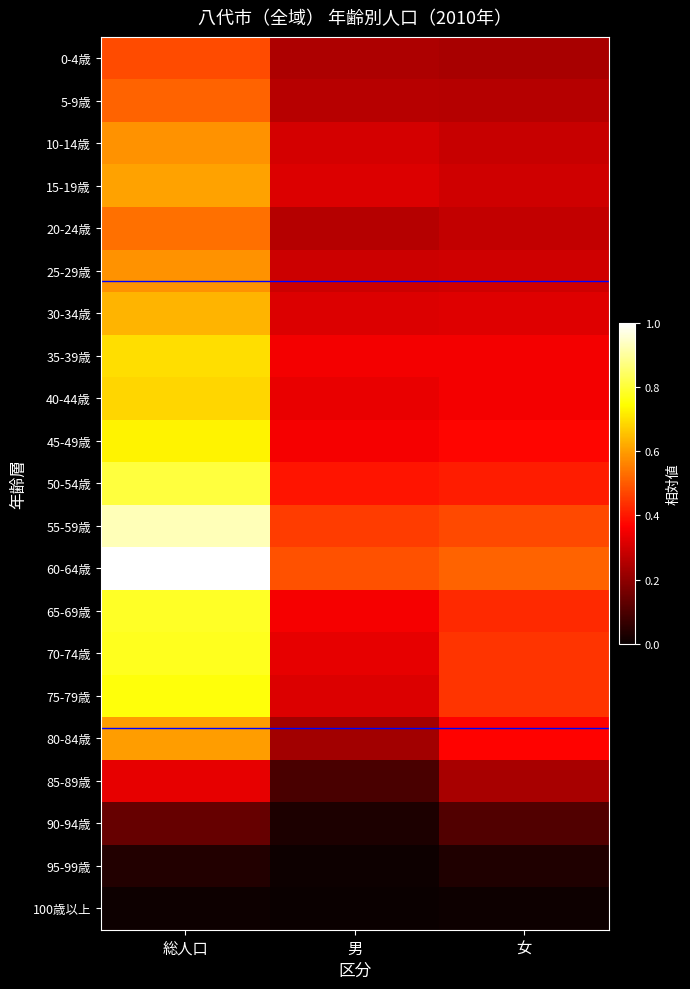

Which has a higher value, 男 or 女?

男